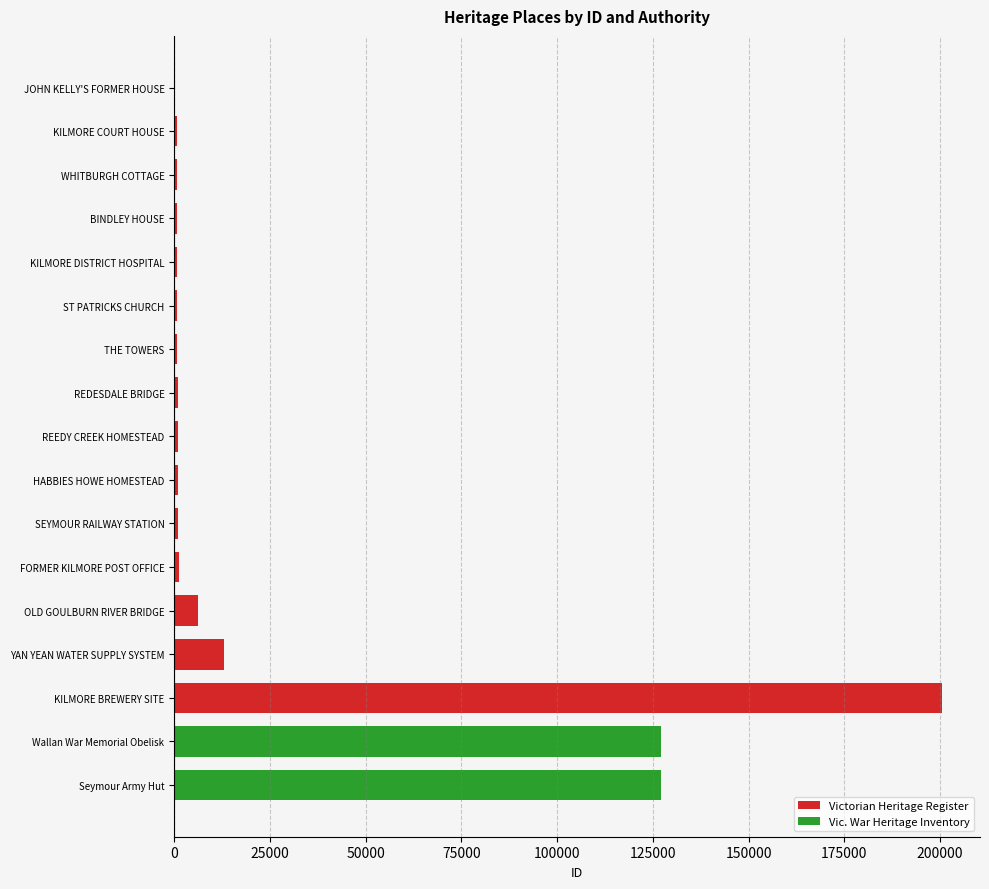

How many values are below 968?

7